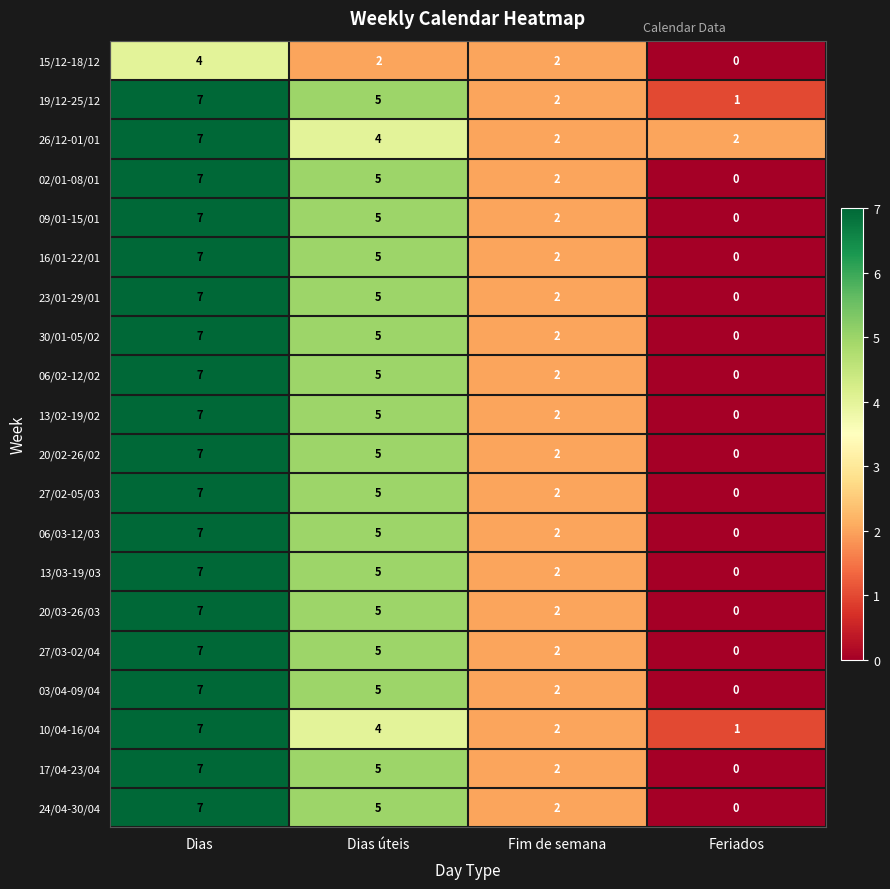

True or false: 27/02-05/03 has a value of 0 at Feriados.

True